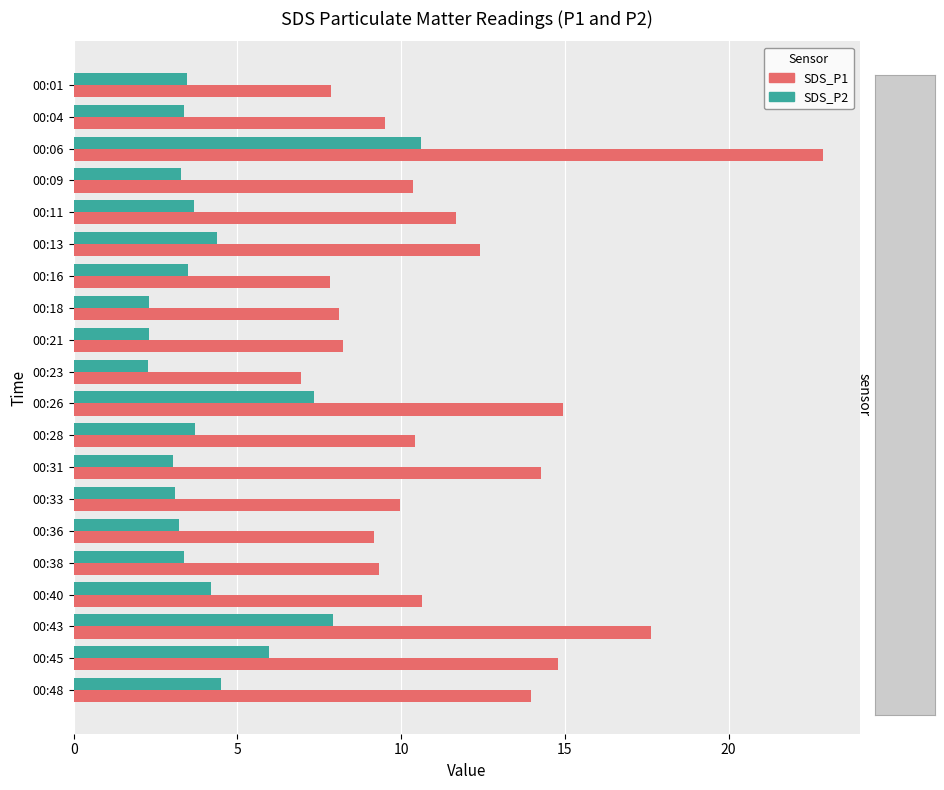

Between 00:23 and 00:33, which series saw the biggest shift?

SDS_P1